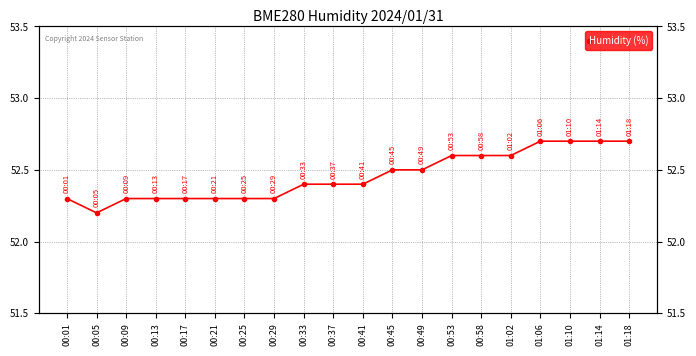

Where is the data nearest to the value 52?

00:05